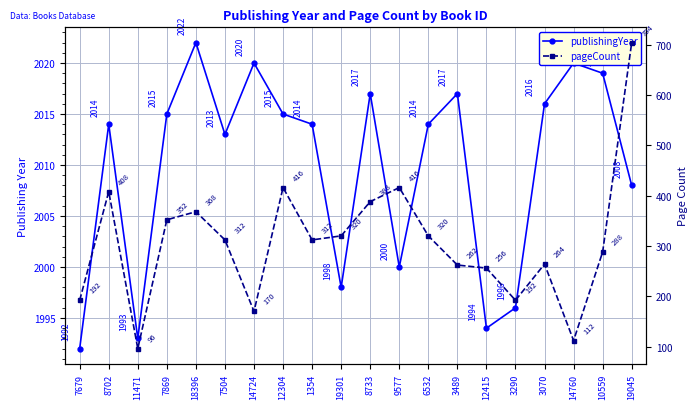

The value of publishingYear at 3290 is 3280. True or false?

False